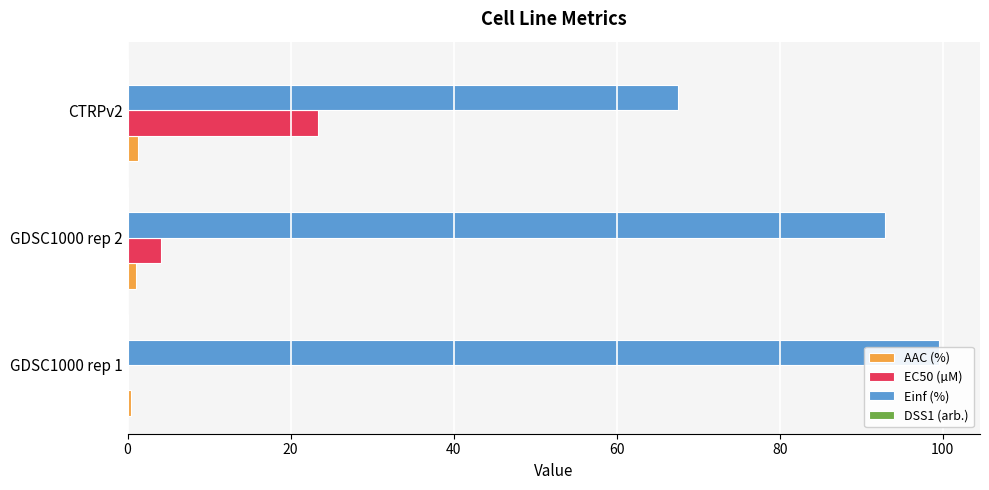

Rank the series at GDSC1000 rep 1 from highest to lowest value.

Einf (%), AAC (%), EC50 (µM), DSS1 (arb.)